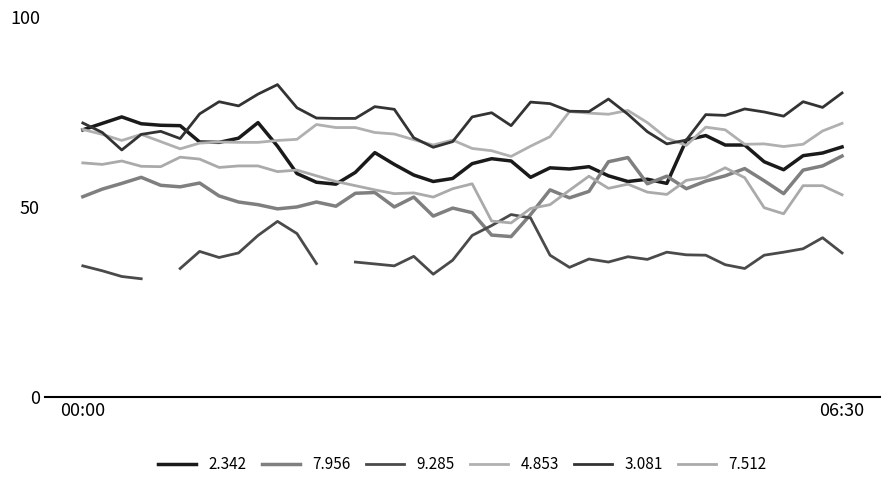

True or false:   2.342 has more than 2 points higher than both neighbors.

True